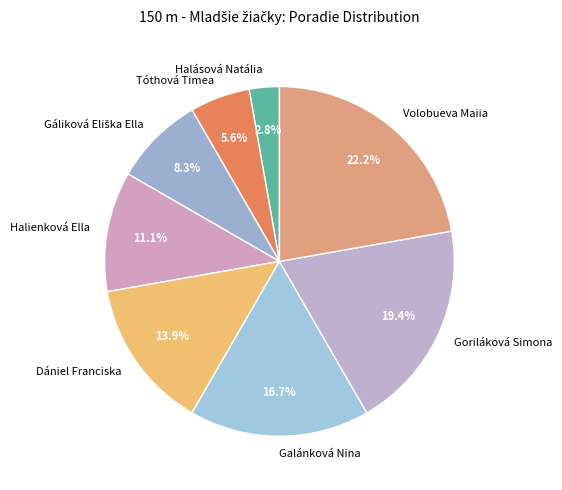

Which has a higher value, Galánková Nina or Dániel Franciska?

Galánková Nina